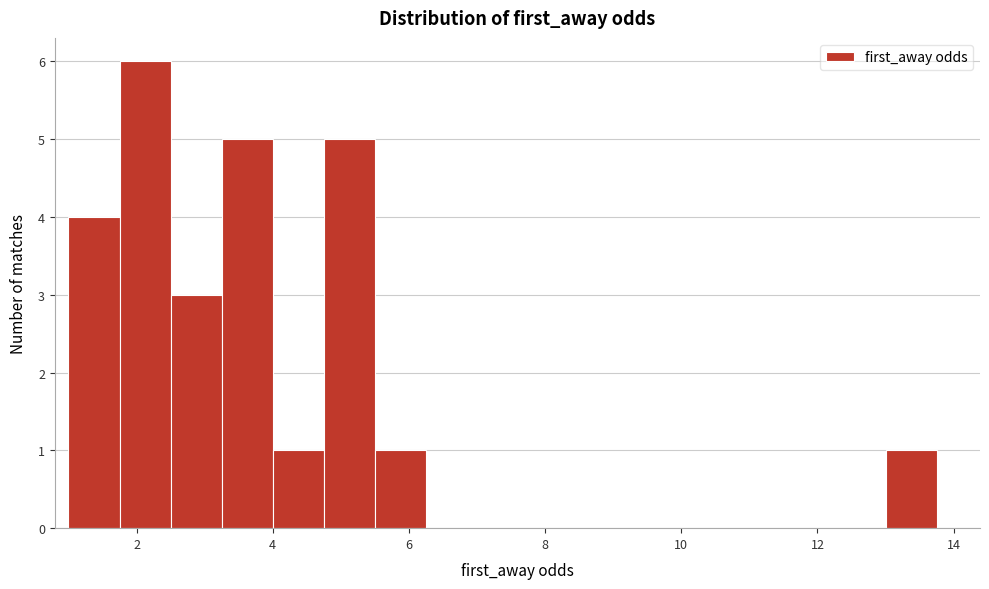

Read against the x-axis, roughly where is the centre of the tallest bar?

2.2